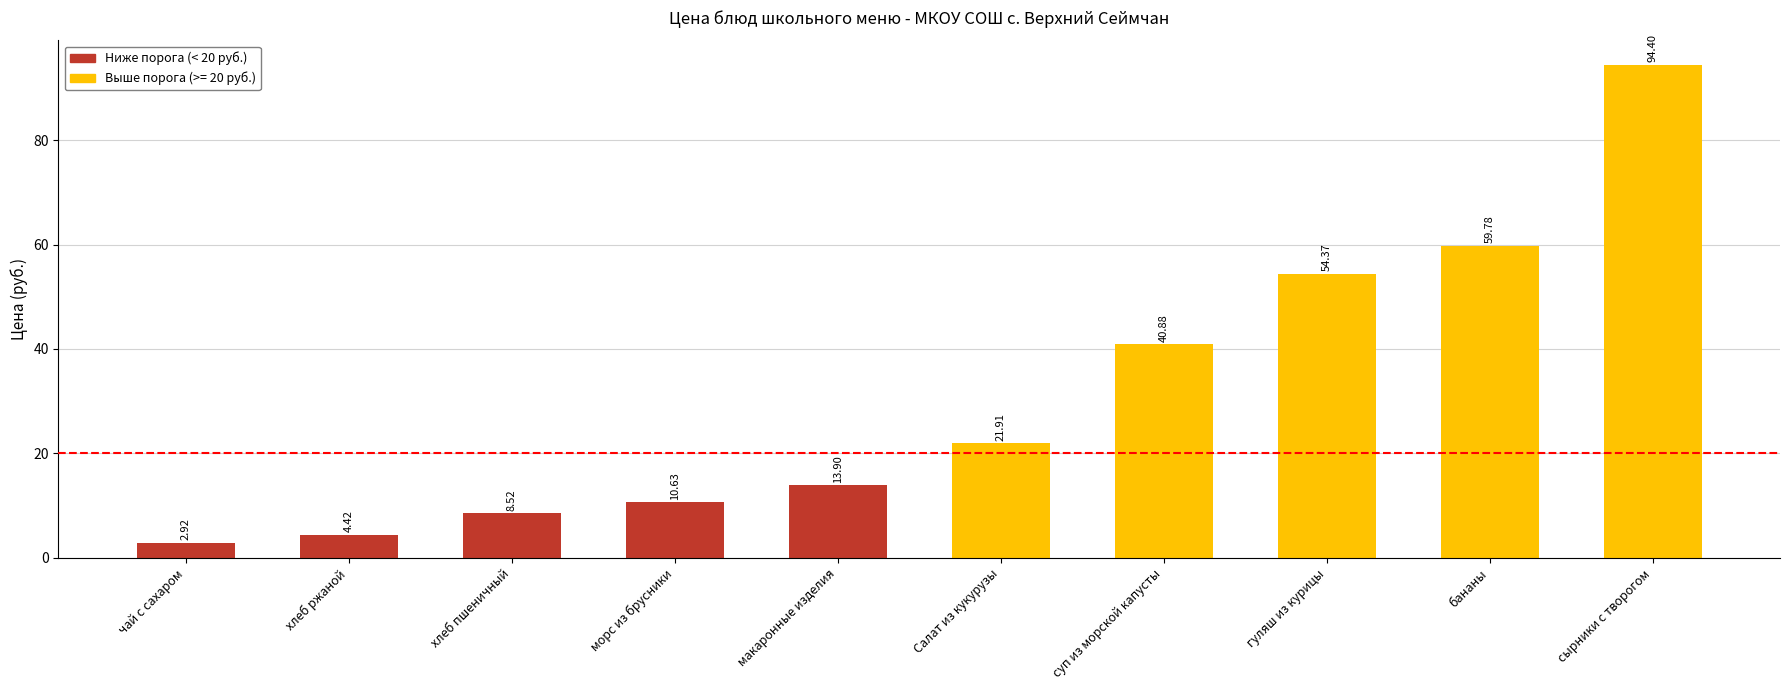

What is the label of the 2nd bar from the left?

хлеб ржаной